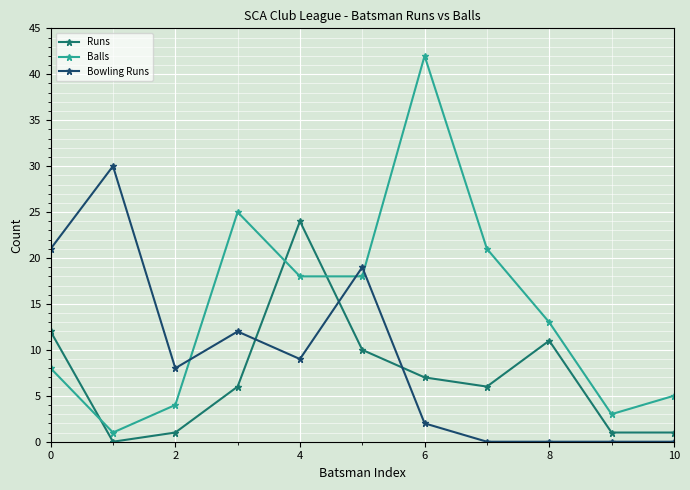

Which series has the largest range (max minus min)?

Balls